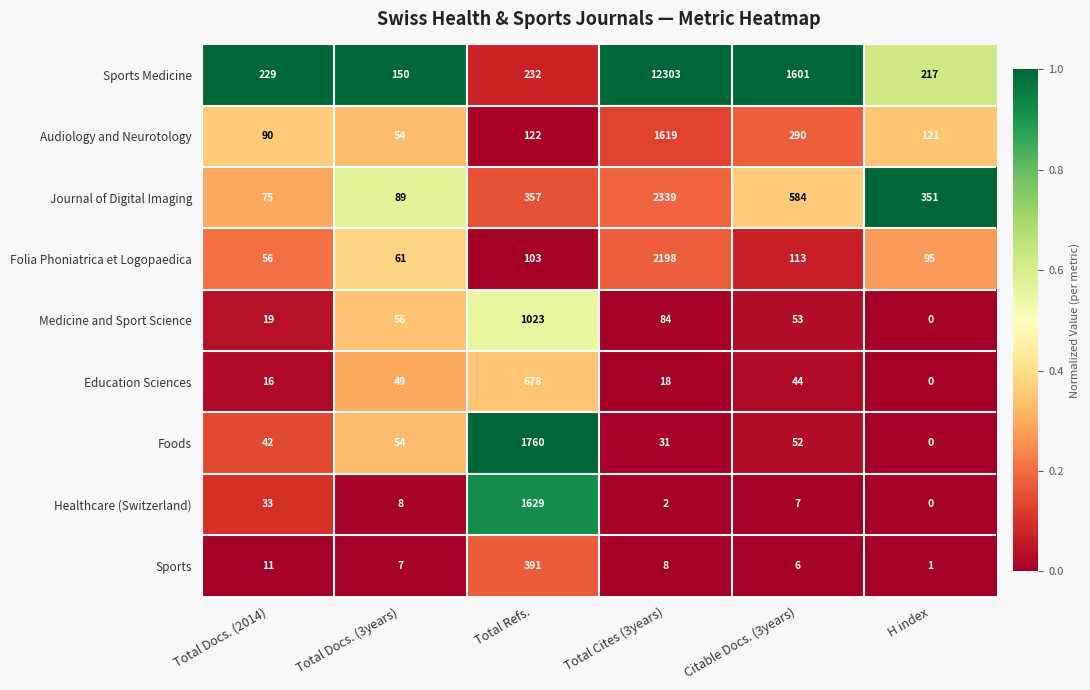

At which label is Medicine and Sport Science closest to 511?

Total Cites (3years)